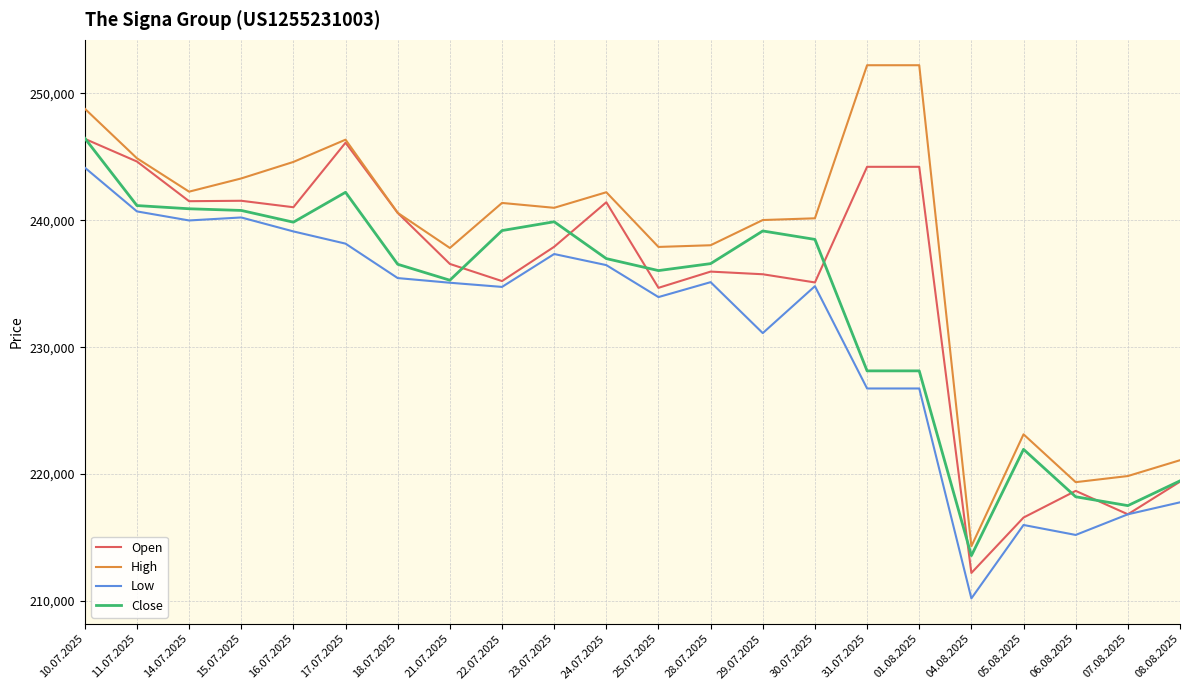

What is the total value across all series at 15.07.2025?

965830